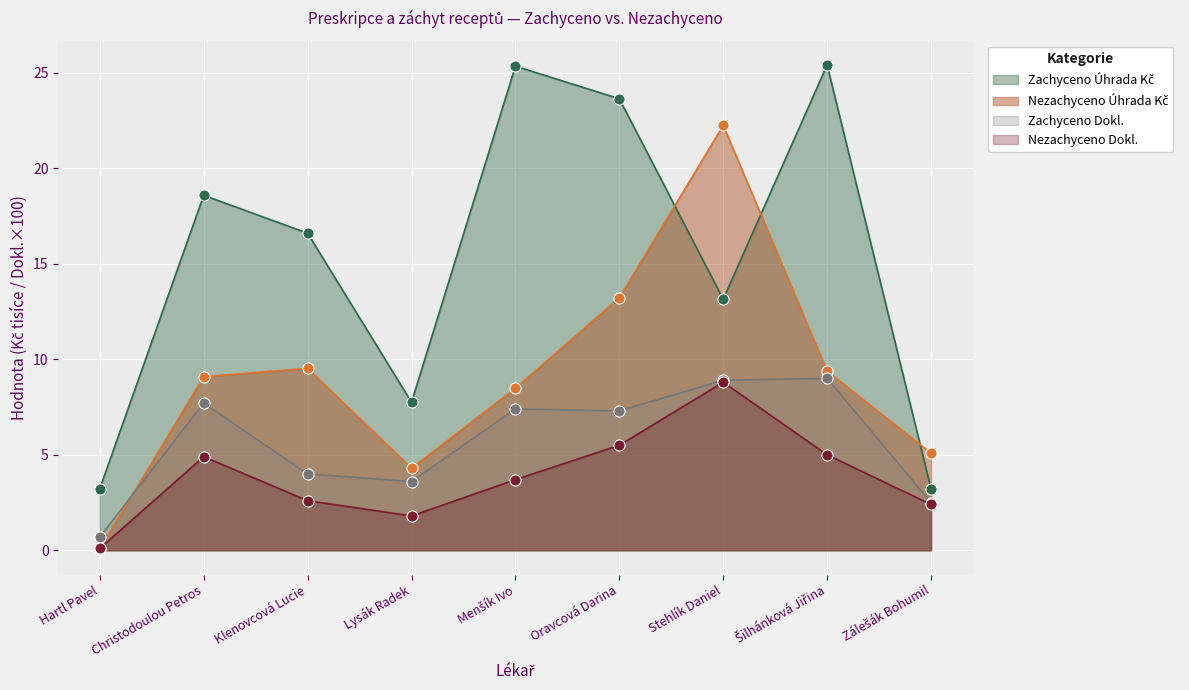

Reading left to right, list all the values displayed in this chart.

Zachyceno Úhrada Kč: 3.2	18.6	16.6	7.7	25.3	23.6	13.1	25.4	3.2
Nezachyceno Úhrada Kč: 0.1	9.1	9.5	4.3	8.5	13.2	22.2	9.4	5.1
Zachyceno Dokl.: 0.7	7.7	4.0	3.6	7.4	7.3	8.9	9.0	2.5
Nezachyceno Dokl.: 0.1	4.9	2.6	1.8	3.7	5.5	8.8	5.0	2.4